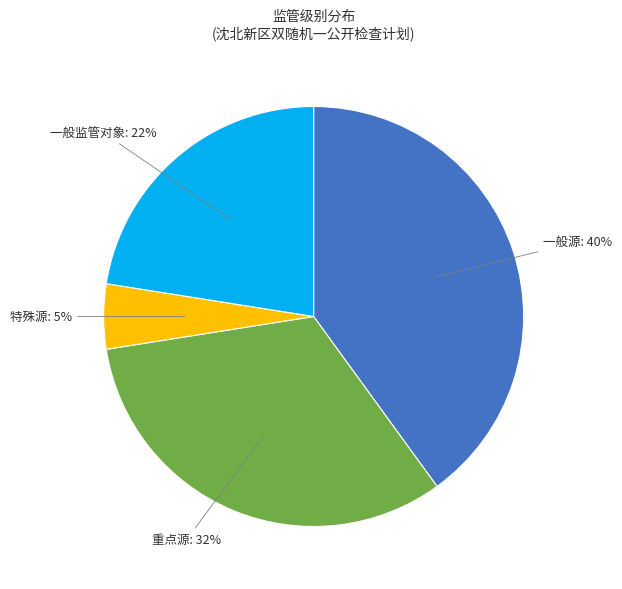

Rank the categories by value from lowest to highest.

特殊源, 一般监管对象, 重点源, 一般源